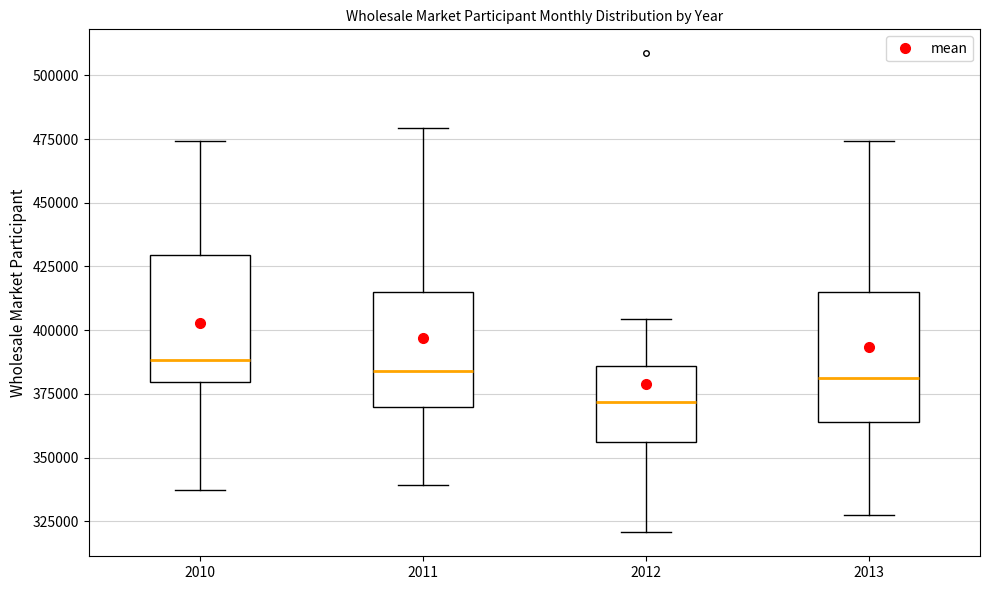

Which box's median line is the lowest?

2012